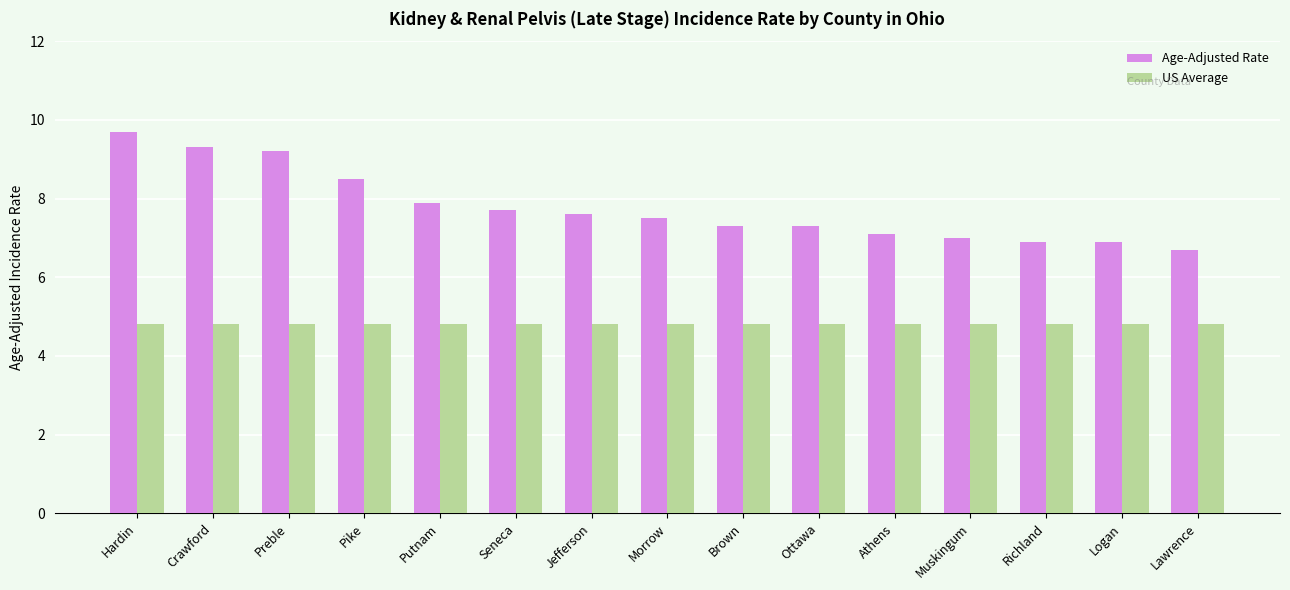

What is the highest value of the US Average series?

4.8